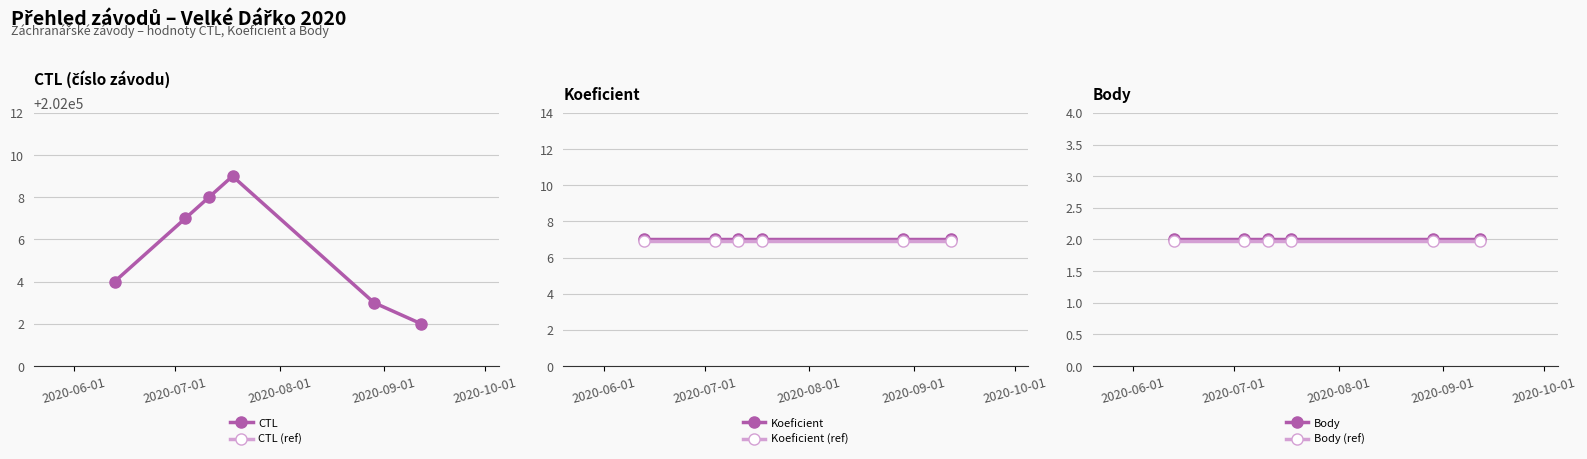

Which series has the widest spread of values?

CTL